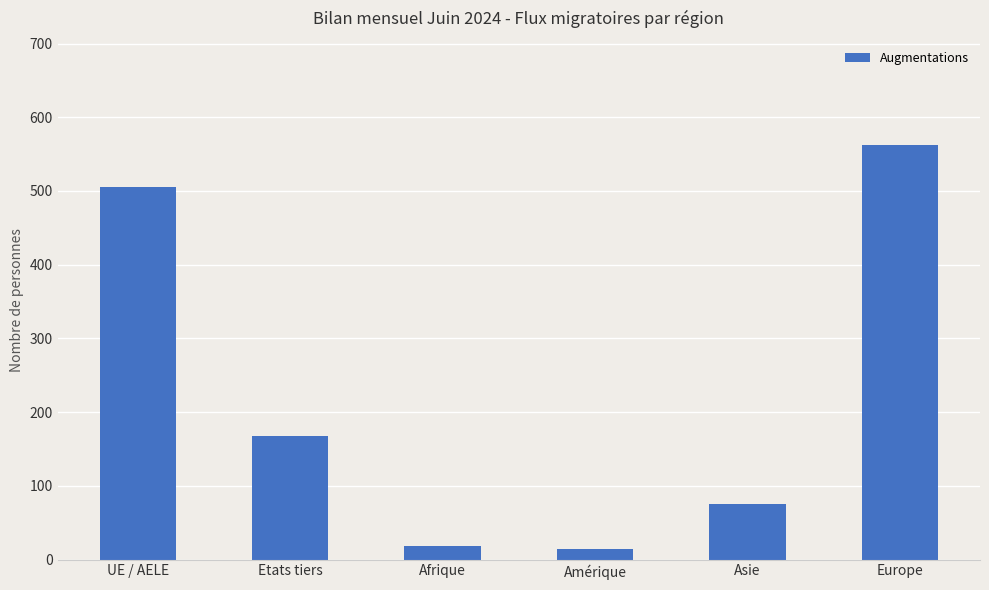

What is the maximum value shown in the chart?

563